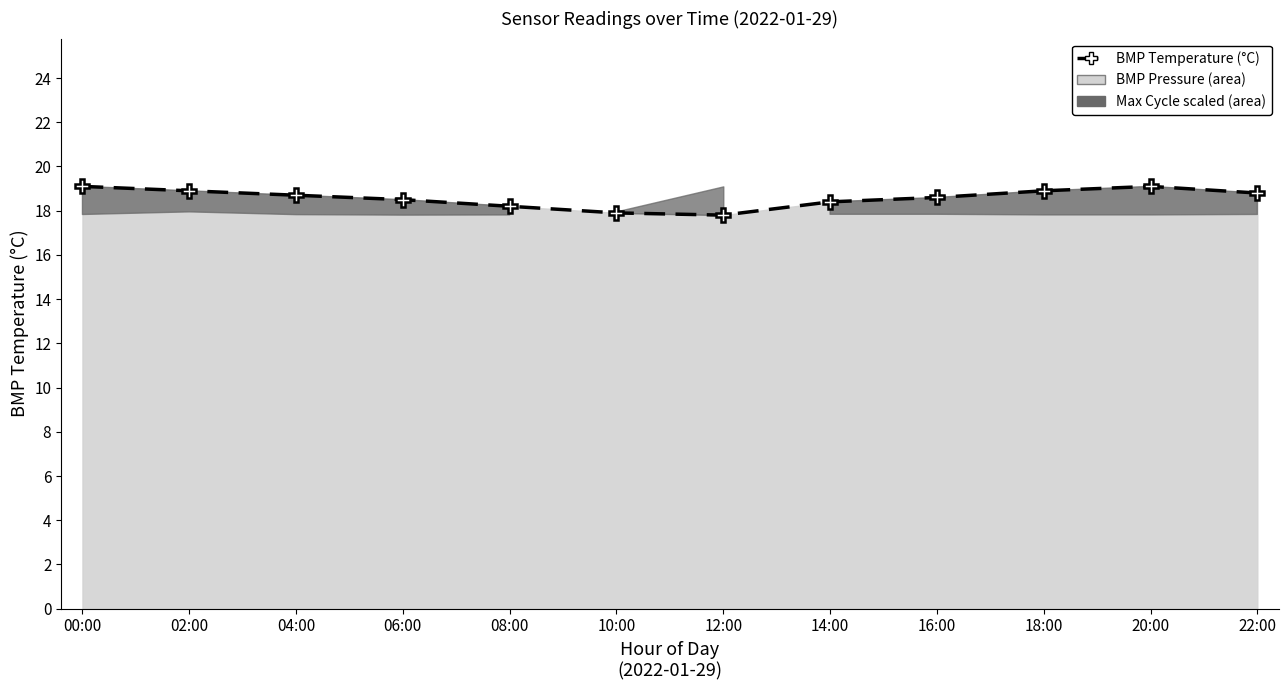

What is the change in value from 04:00 to 14:00?

-0.3